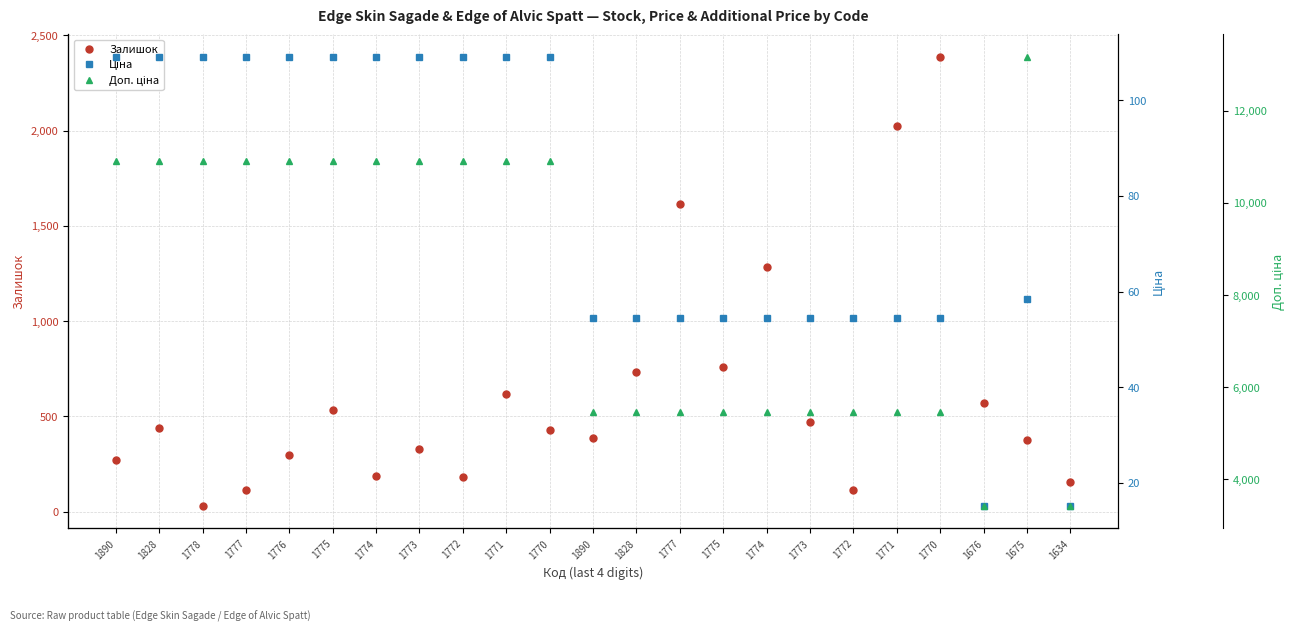

What is the sum of all Доп. ціна values?

189022.5